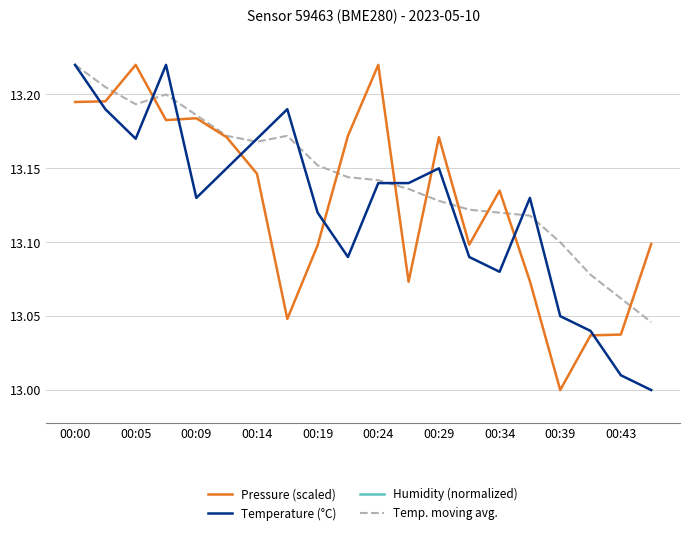

What is the minimum value shown in the chart?

13.0